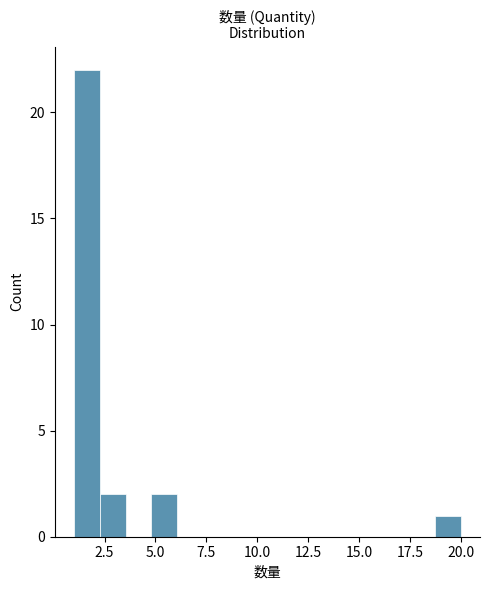

Around what value on the x-axis is the tallest bar? Give the approximate position of its centre, as read against the axis.

1.5